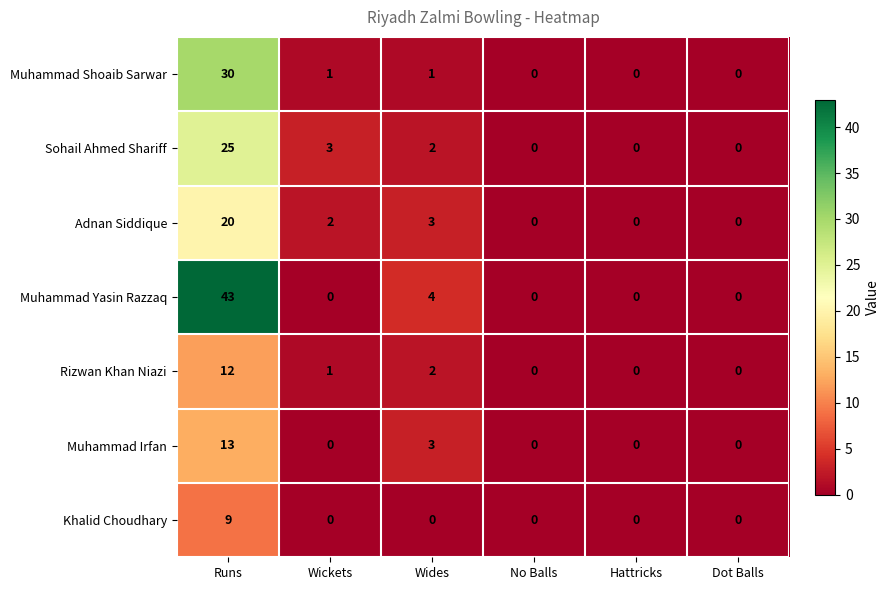

What is the sum of all Muhammad Yasin Razzaq values?

47